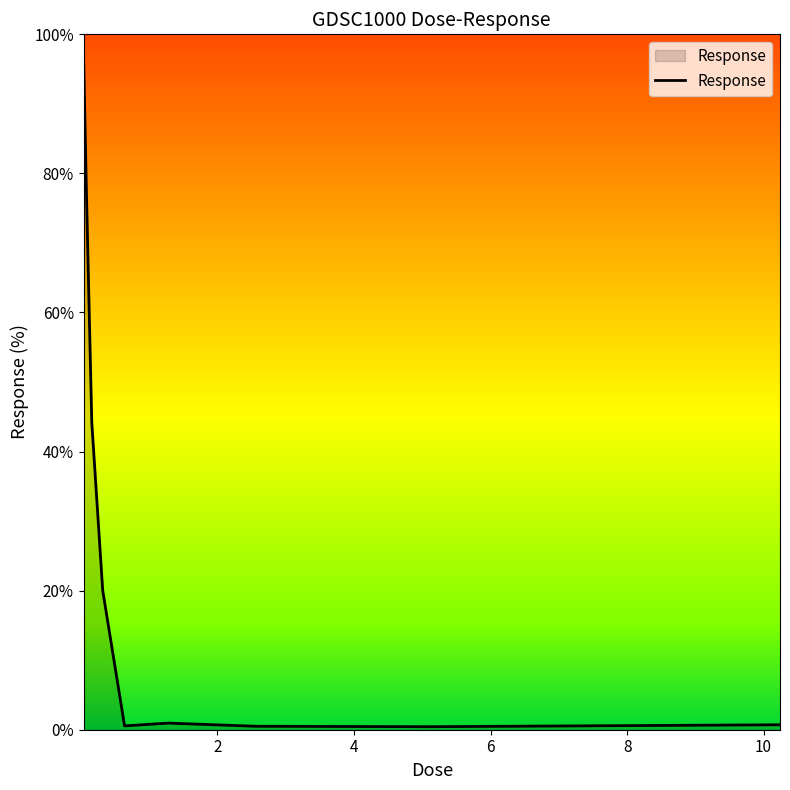

What is the difference between the maximum and minimum values?

96.3